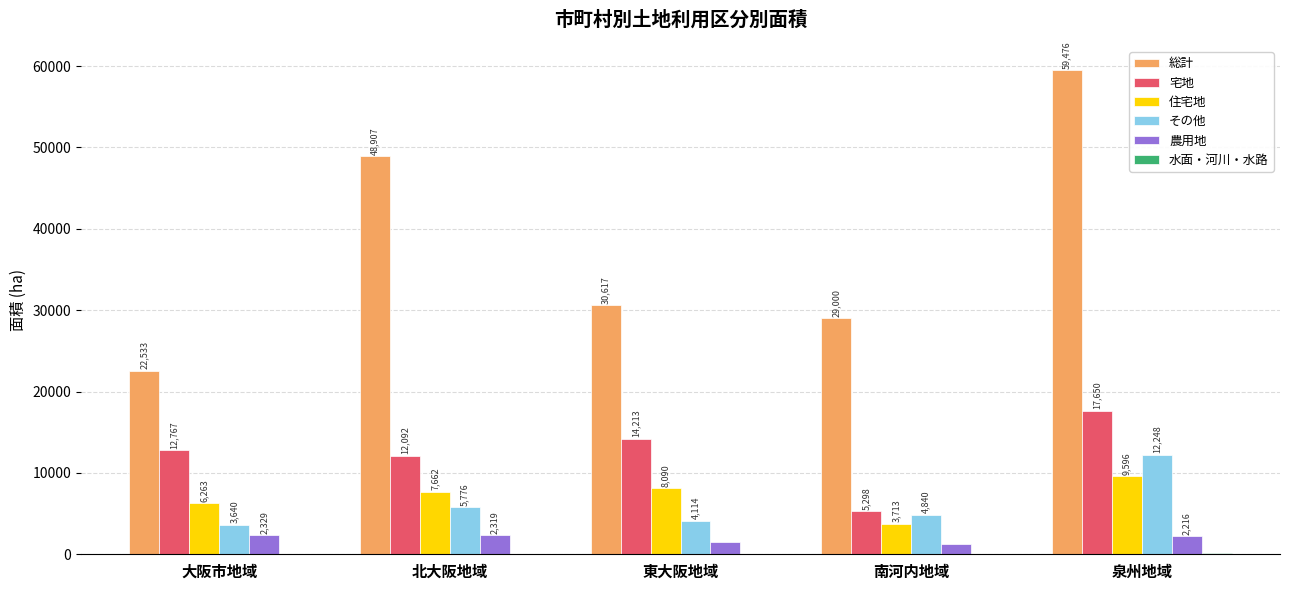

Which series has the largest total across all categories?

総計